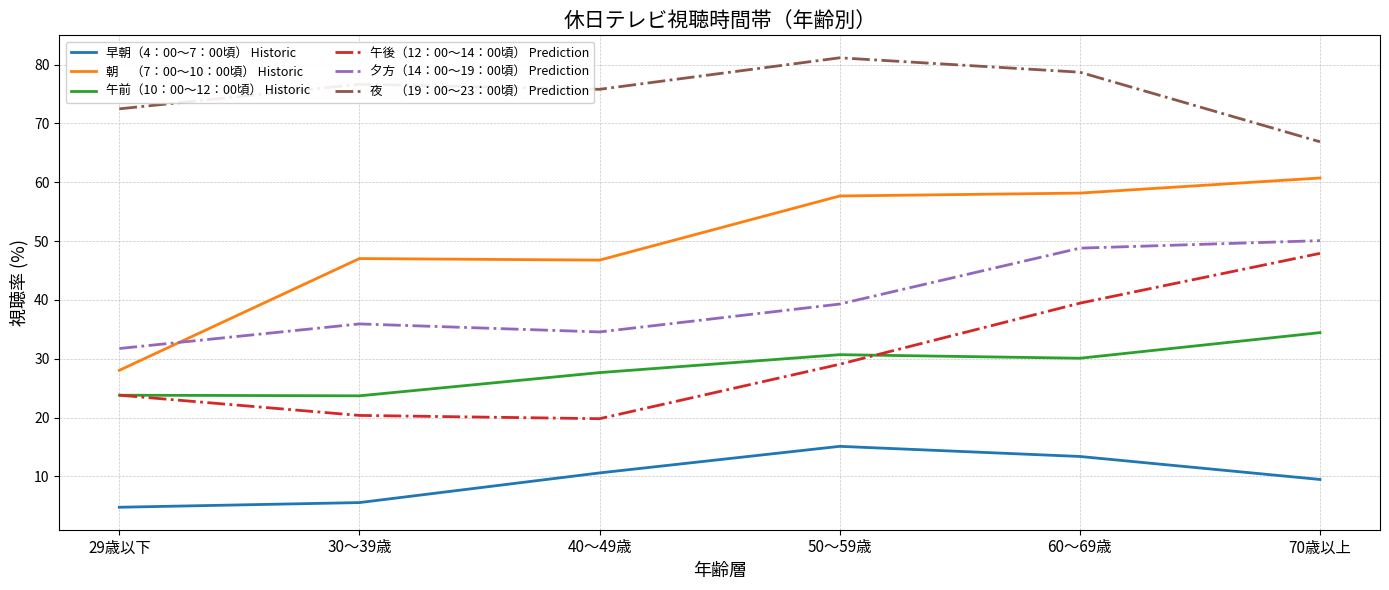

What is the difference between the highest and lowest values at 40～49歳?

65.2